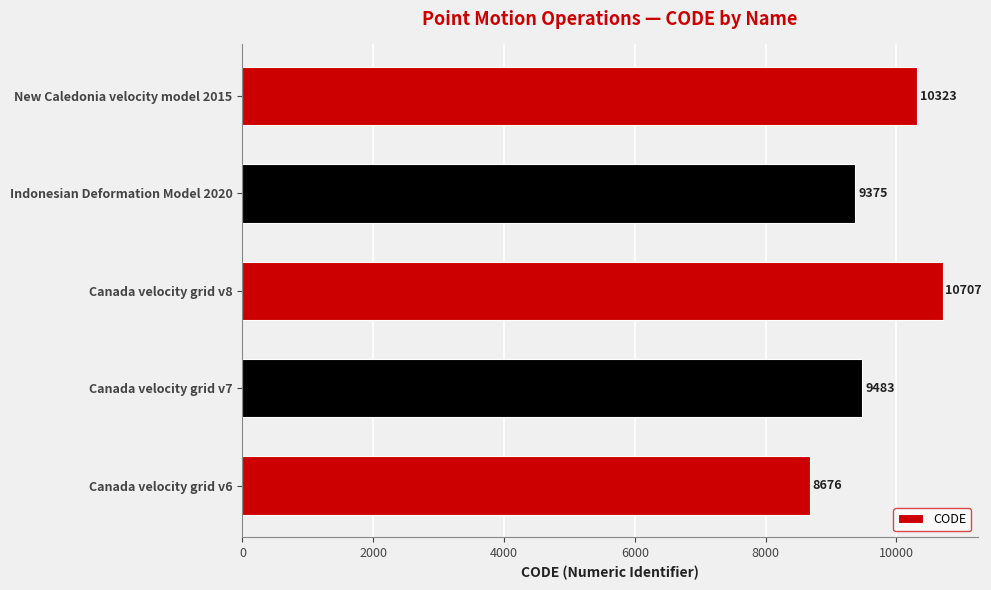

Approximately how many times larger is the value at Indonesian Deformation Model 2020 compared to New Caledonia velocity model 2015?

0.9